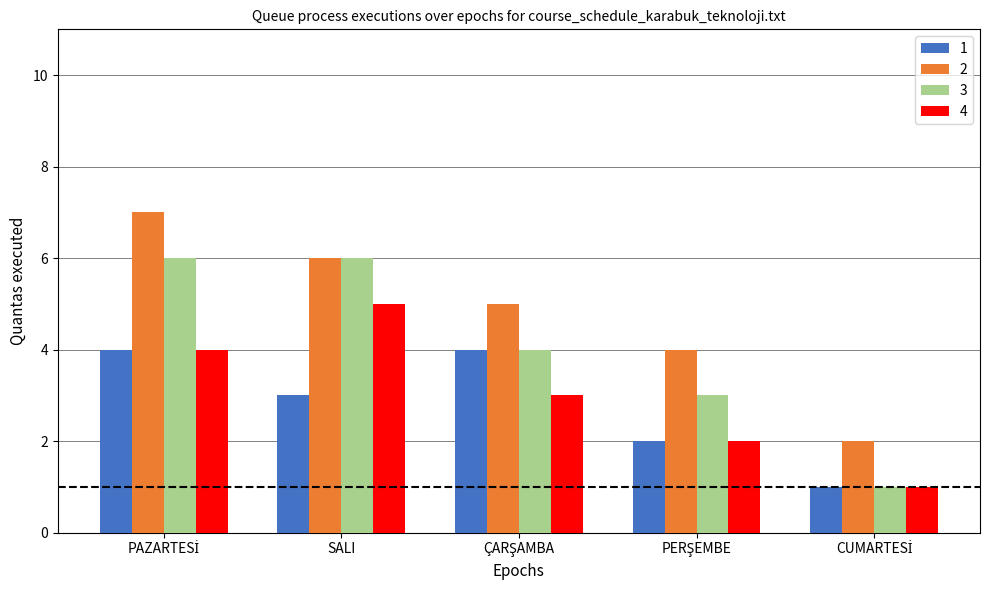

List the series in order of their peak value, lowest first.

1, 4, 3, 2